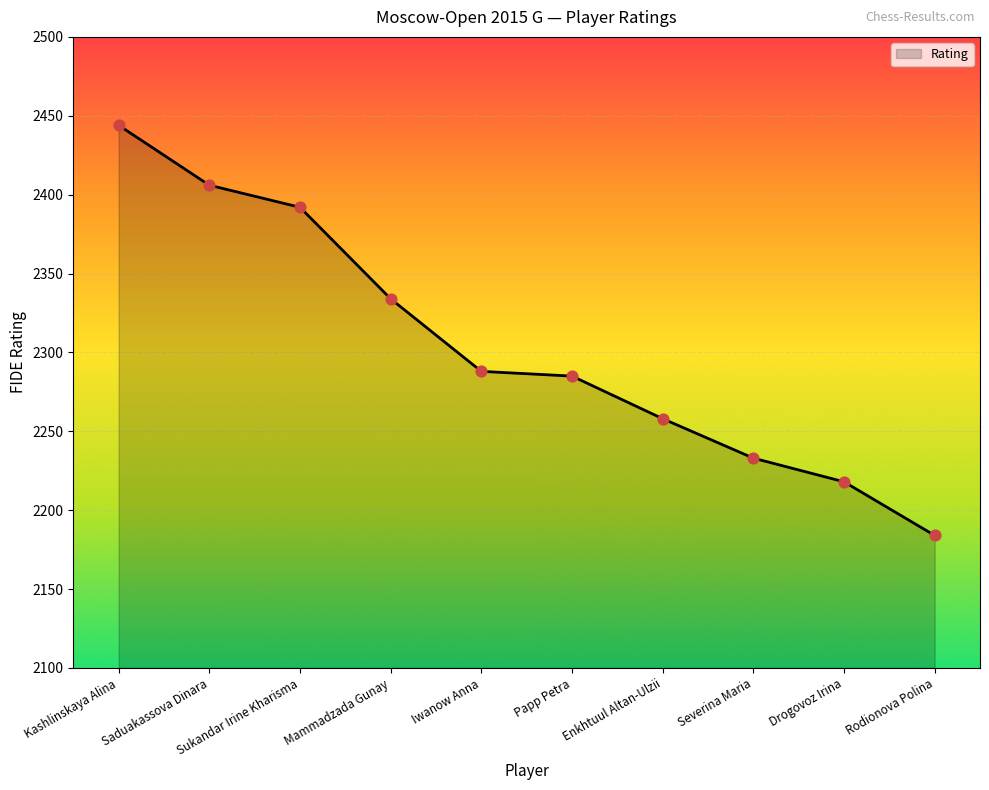

What is the change in value from Kashlinskaya Alina to Iwanow Anna?

-156